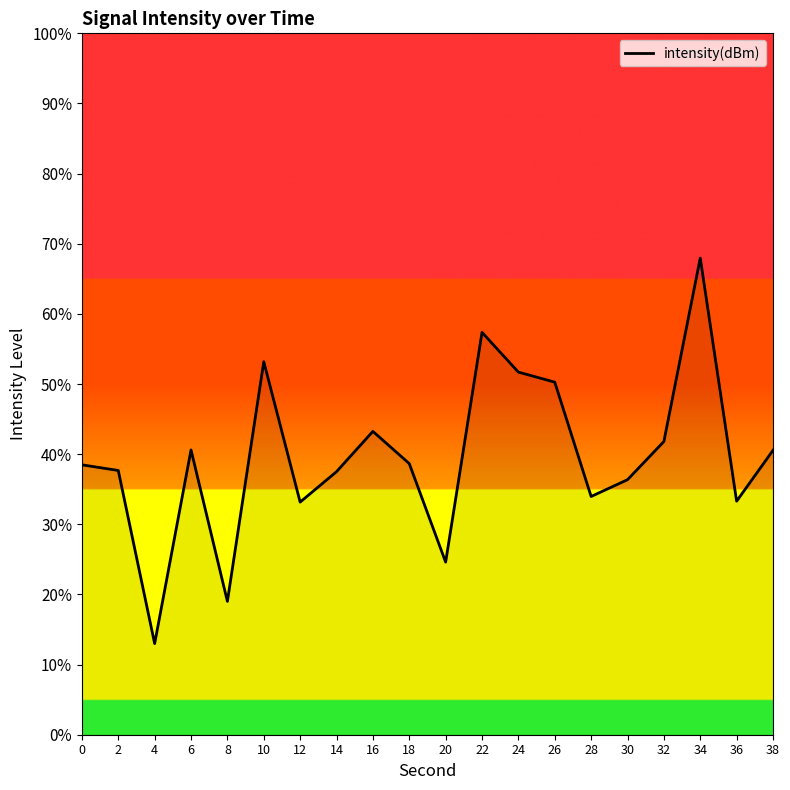

What is the difference between the maximum and minimum values?

55.0